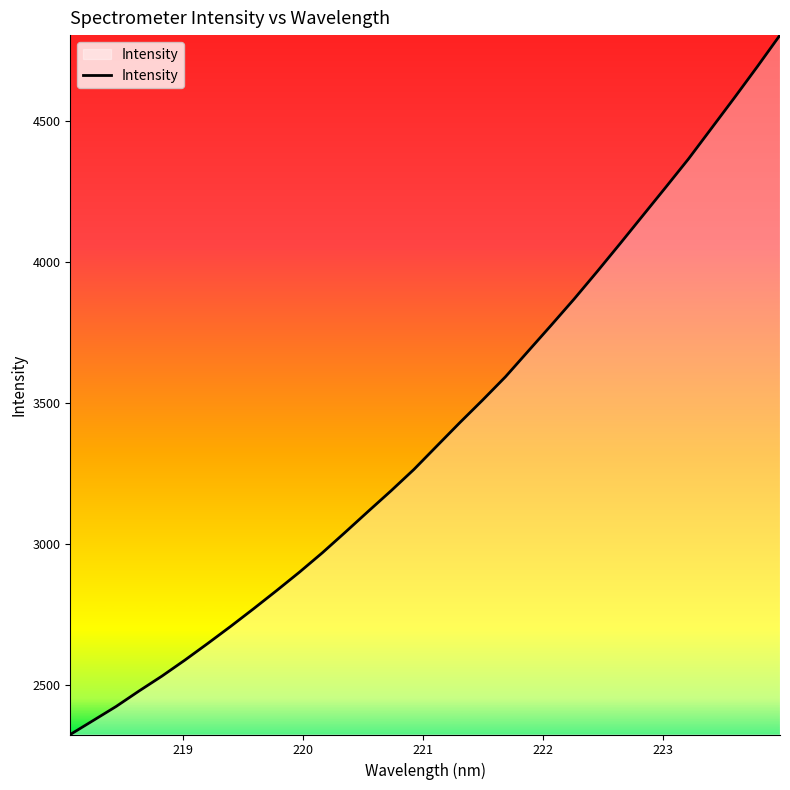

What is the difference between the maximum and minimum values?

2477.2